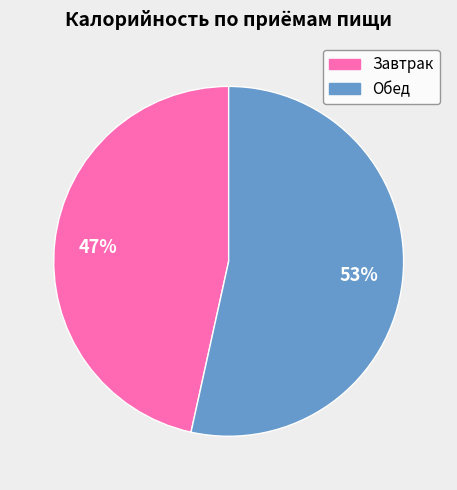

Is there any slice that represents more than half of the pie?

Yes